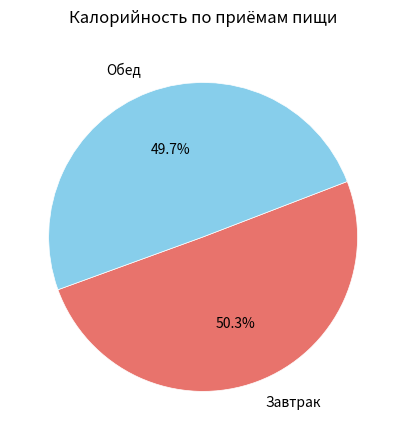

What portion of the pie excludes Обед?

50.3%